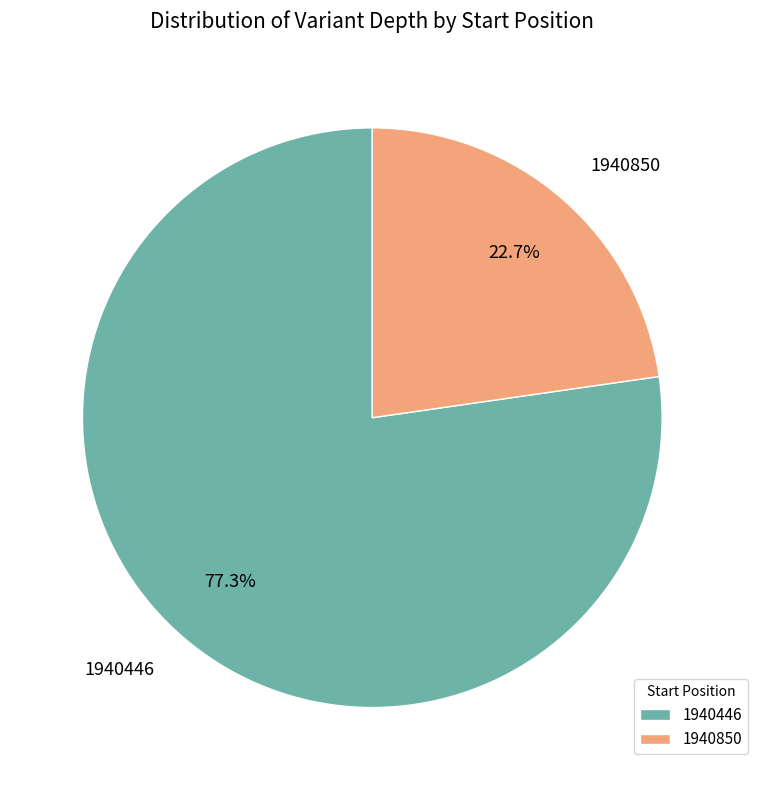

What percentage is the 1940446 slice, to the nearest percent?

77%